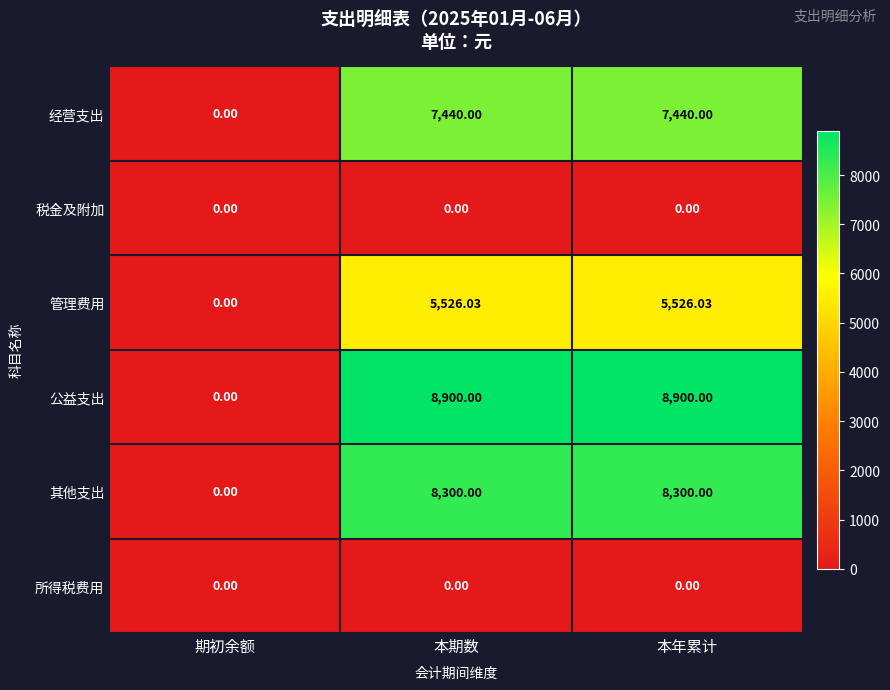

What is the total value across all series at 本年累计?

30166.0